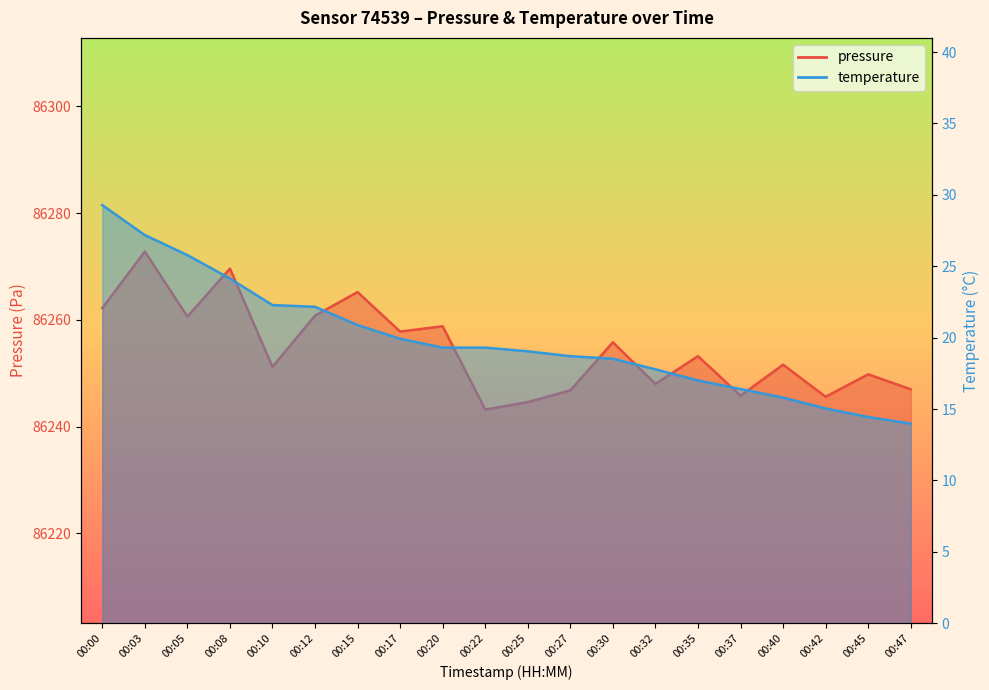

What is the difference between the highest and lowest values at 00:17?

86237.9